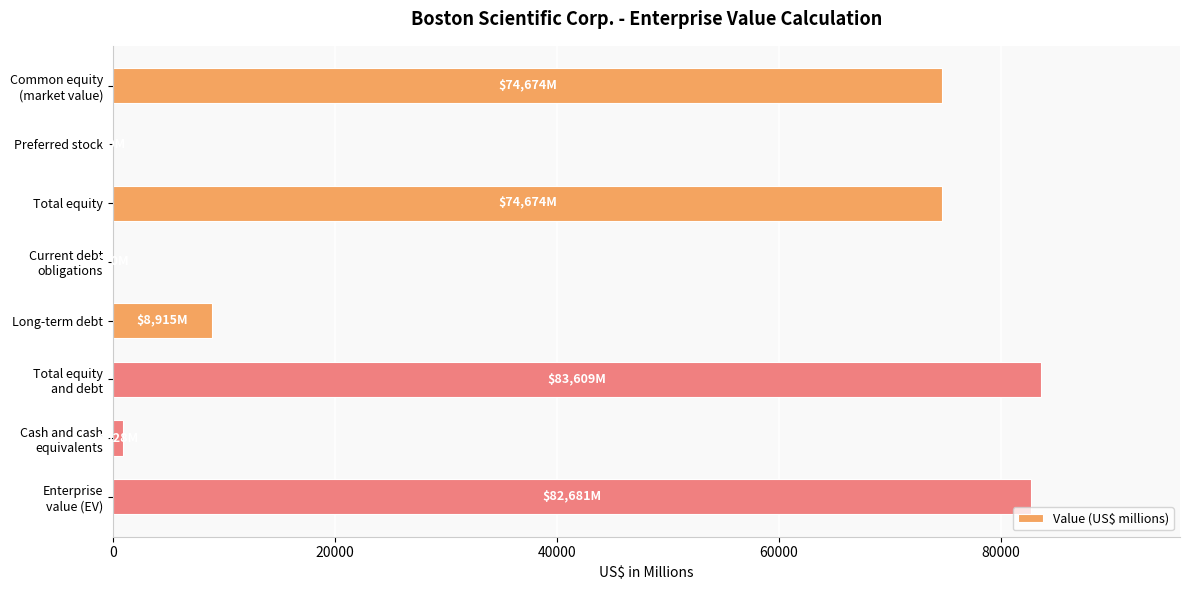

At which category does the chart reach its peak across all series?

Total equity
and debt